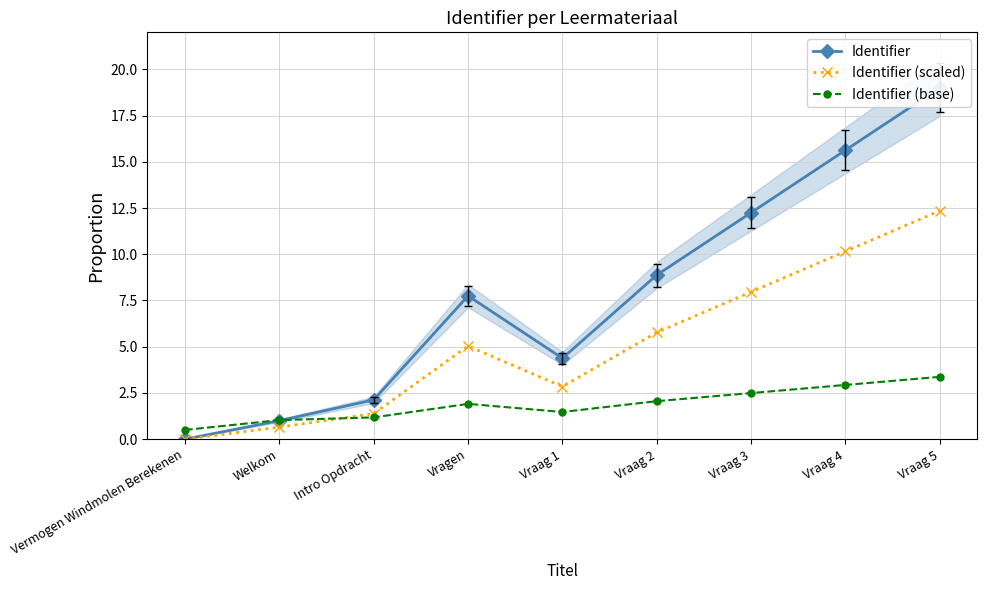

Where does the Identifier (base) series first go above 1?

Welkom